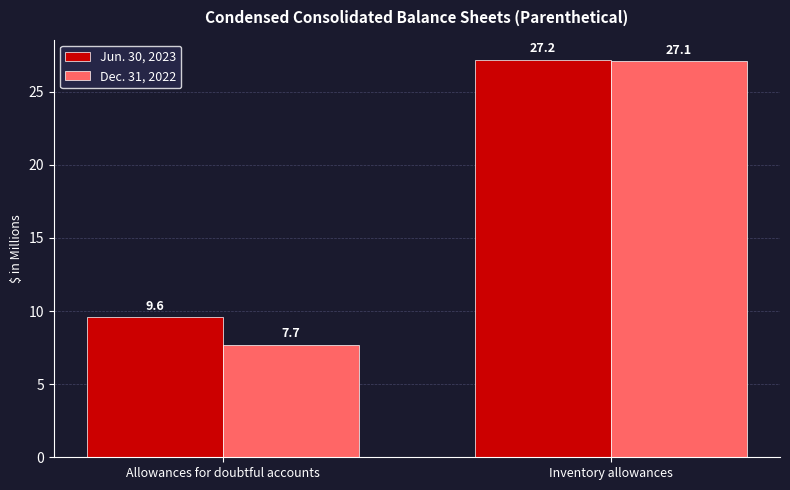

What is the smallest value displayed?

7.7